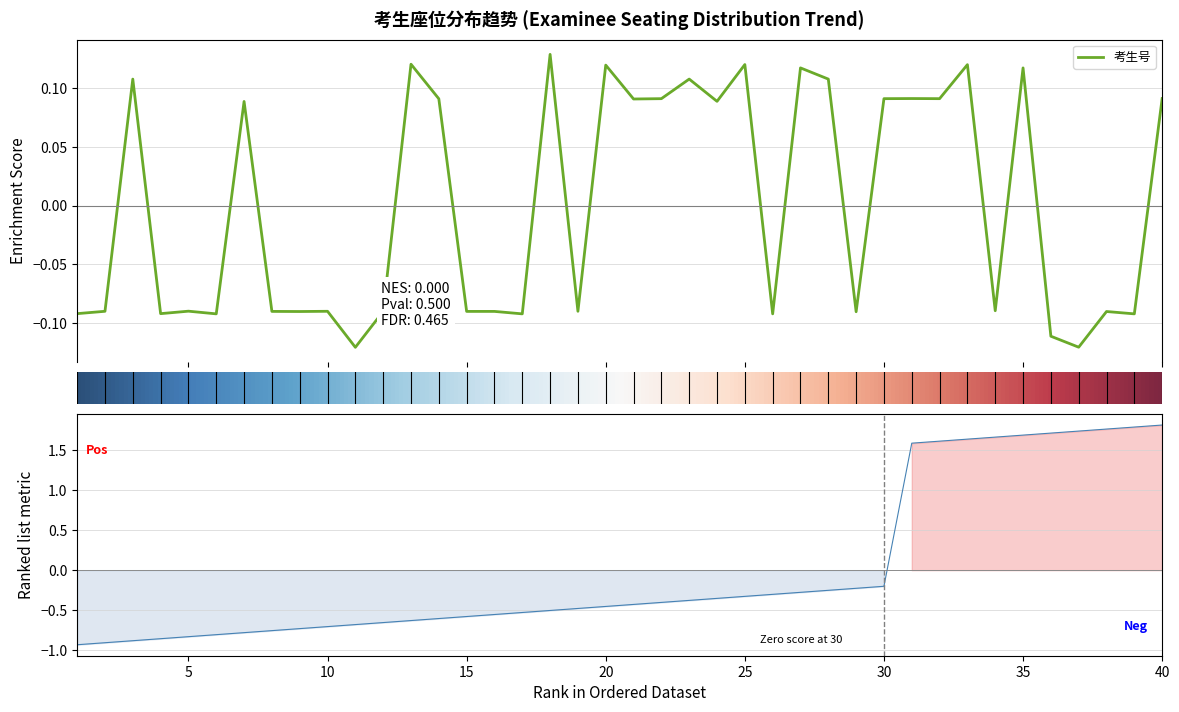

What is the spread (max minus min) of values at 22?

0.5